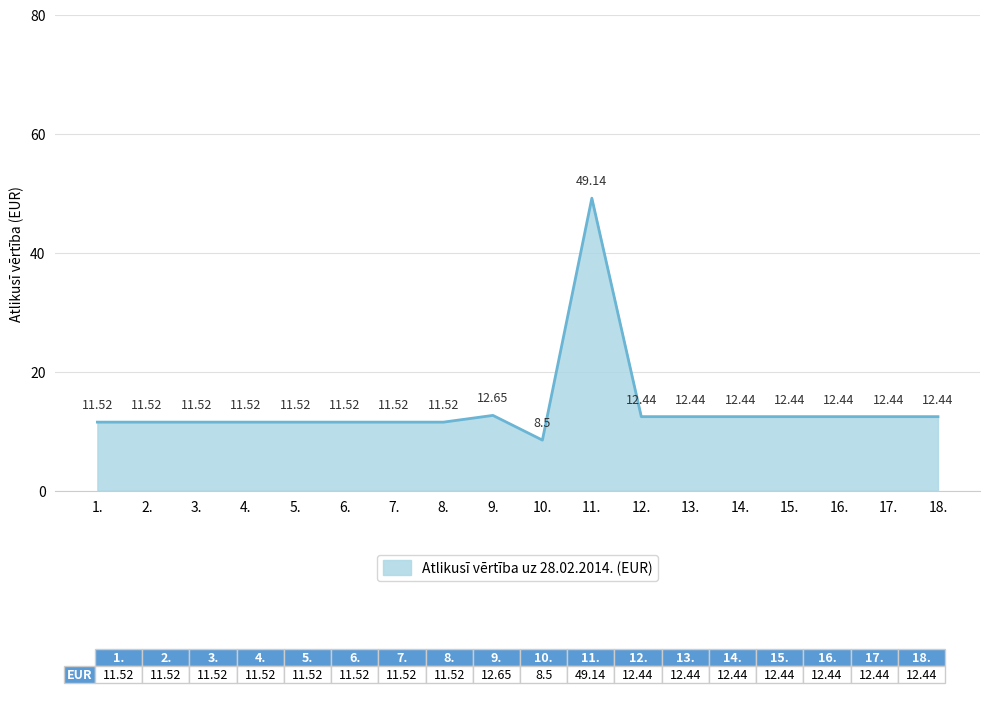

Which category has the highest value across all series?

11.